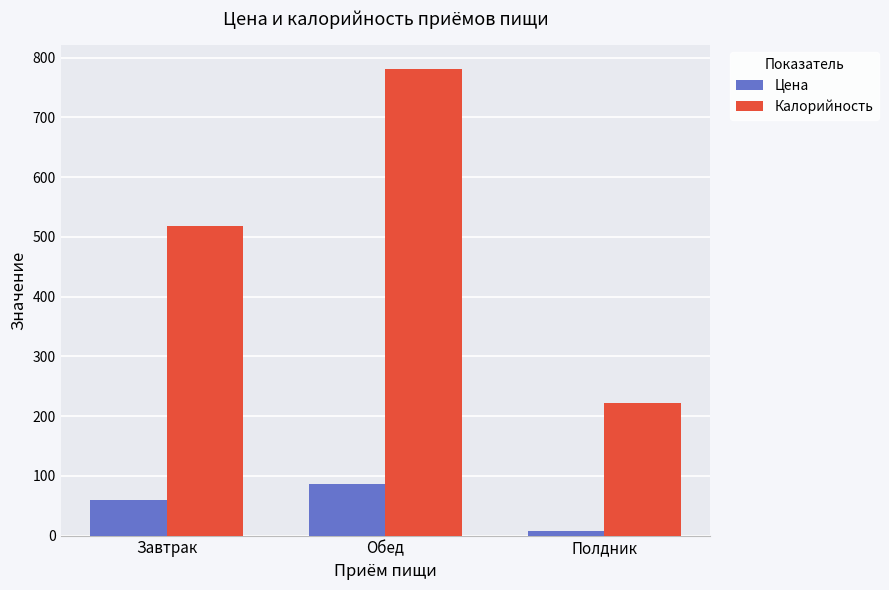

At Завтрак, list the series in order from smallest to largest.

Цена, Калорийность